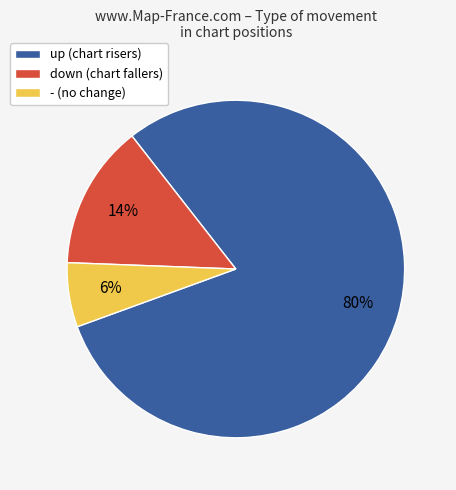

Which slice is the smallest?

-